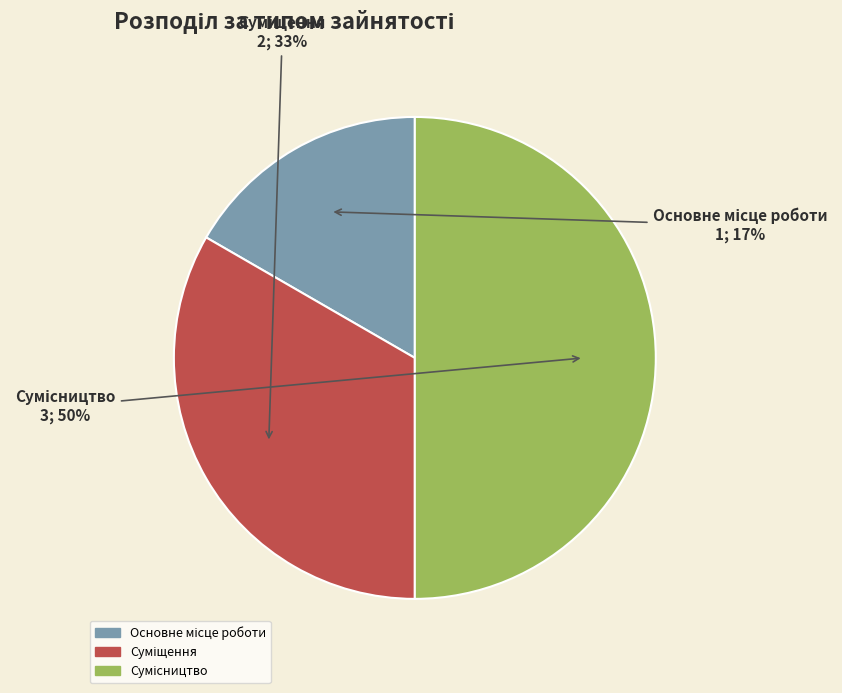

To the nearest percent, what is the difference between the largest and smallest slice percentages?

33%